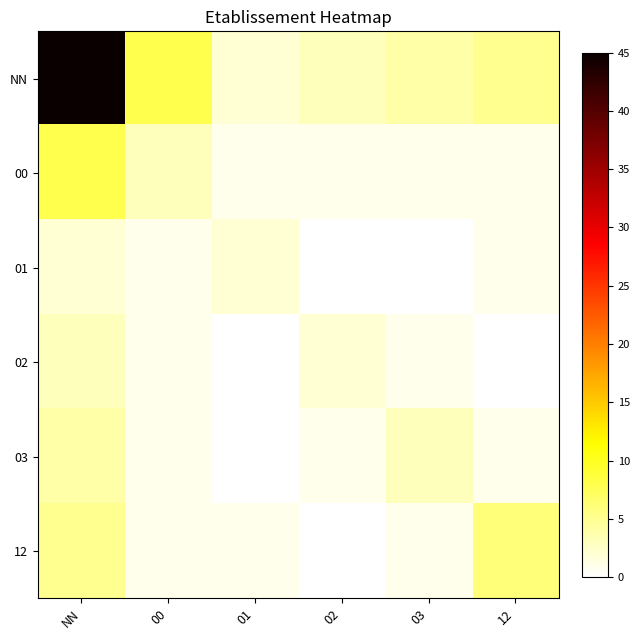

Reading left to right, what are all the values shown in this chart?

NN: NN=45	00=8	01=2	02=3	03=4	12=5
00: NN=8	00=3	01=1	02=1	03=1	12=1
01: NN=2	00=1	01=2	02=0	03=0	12=1
02: NN=3	00=1	01=0	02=2	03=1	12=0
03: NN=4	00=1	01=0	02=1	03=3	12=1
12: NN=5	00=1	01=1	02=0	03=1	12=6